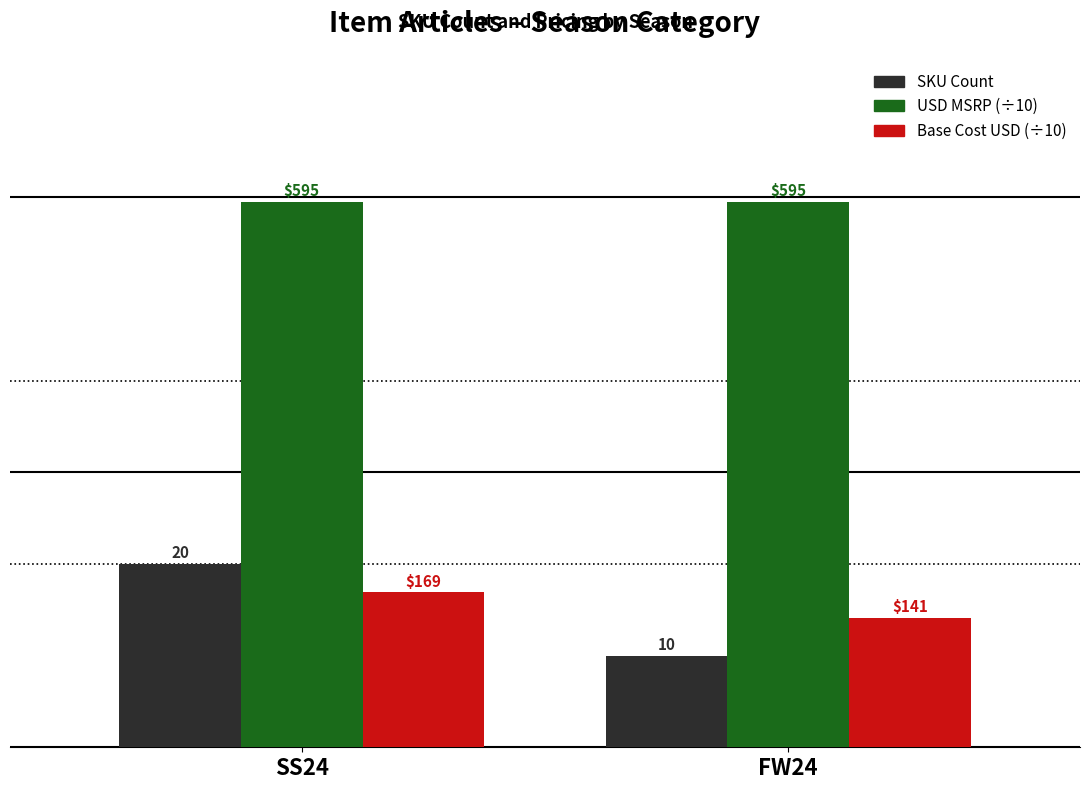

Rank the series by their maximum value, from highest to lowest.

USD MSRP (÷10), SKU Count, Base Cost USD (÷10)